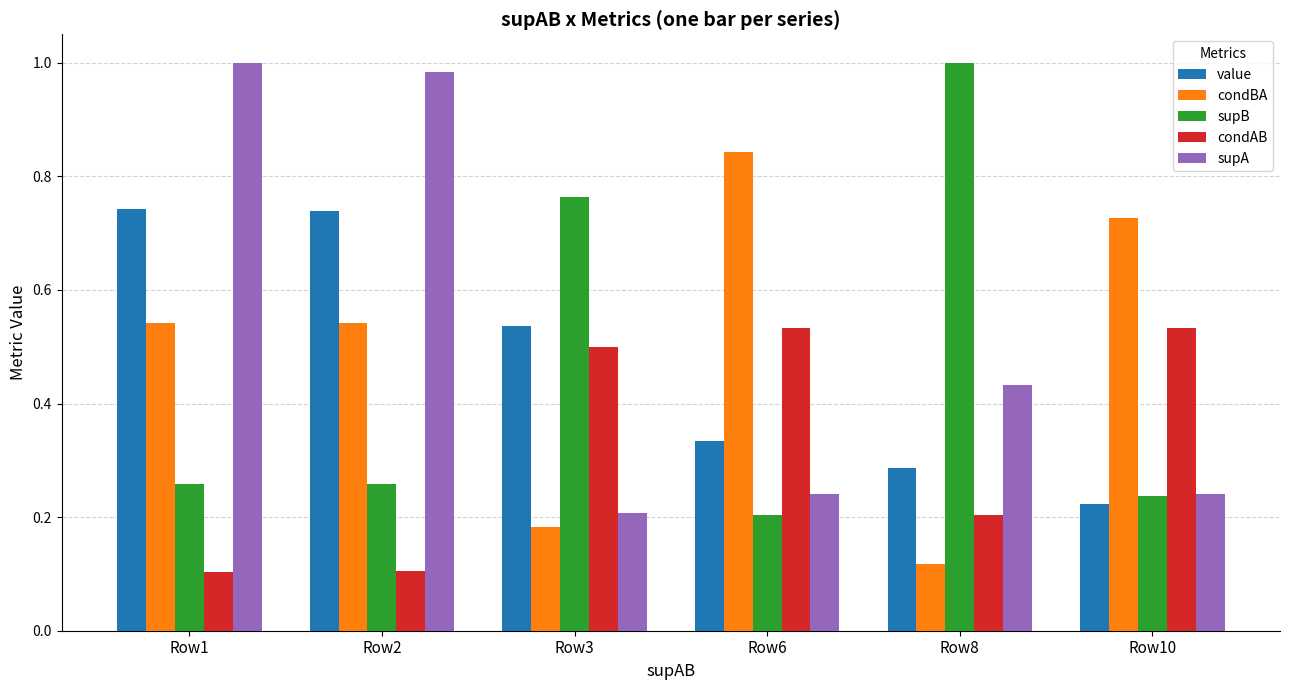

At which label does supB reach its peak?

Row8